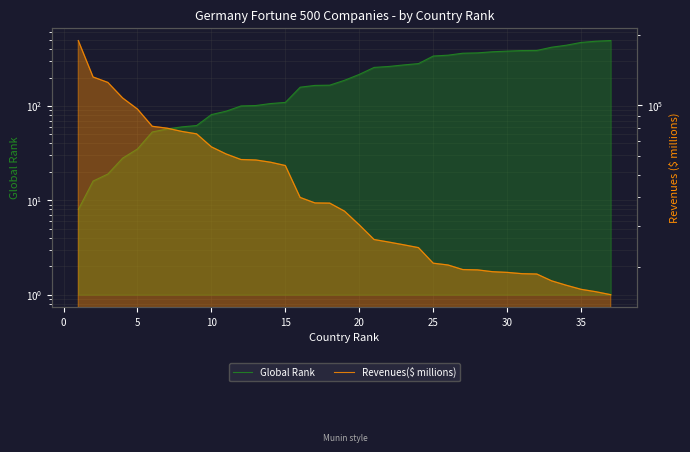

Rank the series by their maximum value, from highest to lowest.

Revenues($ millions), Global Rank